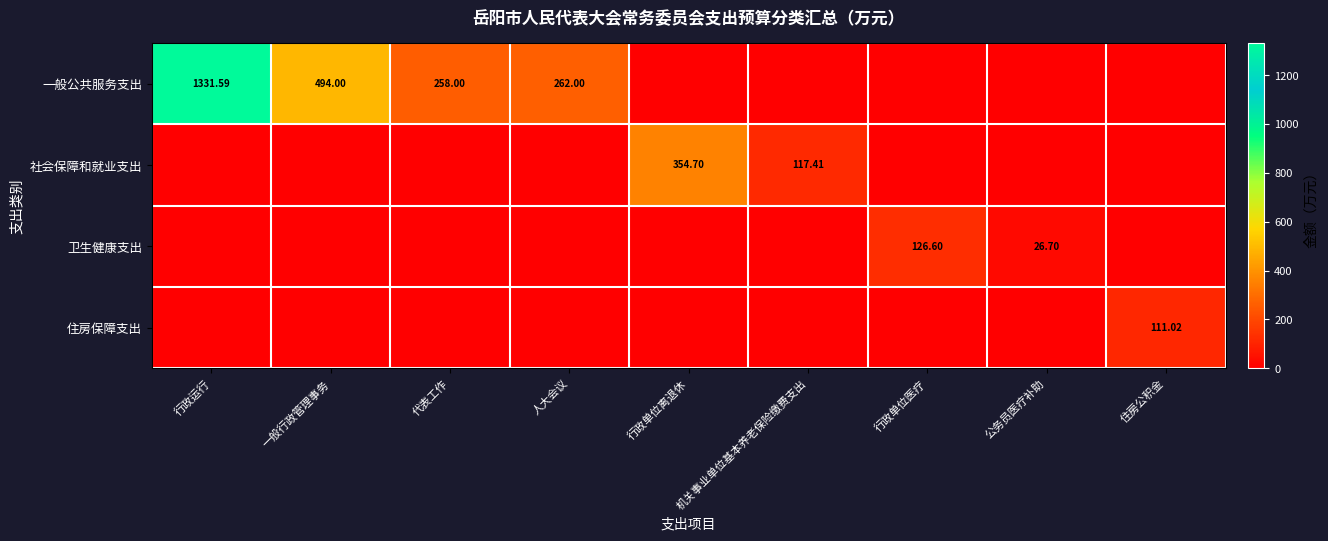

Which series has the largest total across all categories?

一般公共服务支出